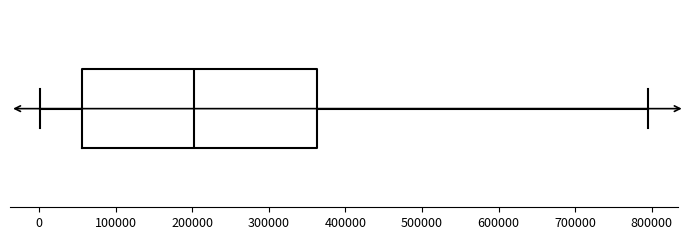

Read this box plot against the x-axis: the position of the median line, the range covered by the box, and the ends of both whiskers. The values are not printed on the chart, so give them approximately, as read against the axis.

median 200000, box 60000 to 360000, whiskers 0 to 790000